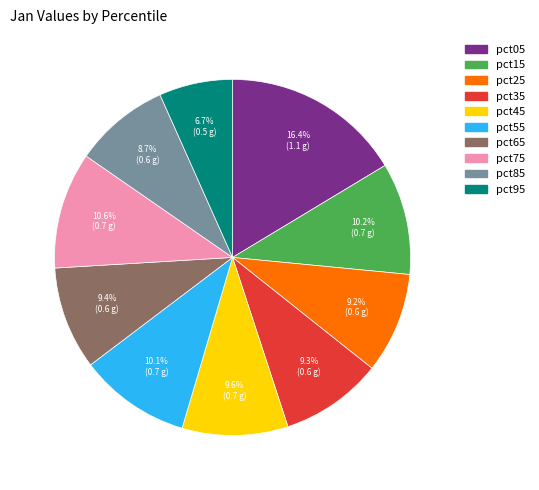

Combined, do pct95 and pct55 account for over 50%?

No